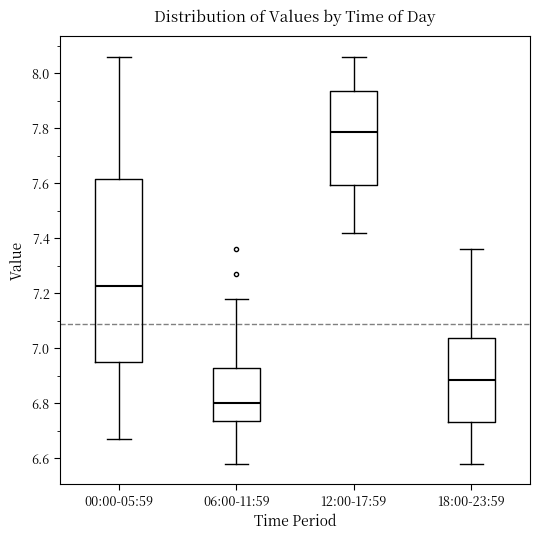

Reading left to right, transcribe this box plot: for each box, give where its median line is, the range the box spans, and where its two whiskers end, as read against the y-axis. The values are not printed on the chart, so give them approximately, as read against the axis.

00:00-05:59: median 7.22, box 6.96 to 7.62, whiskers 6.68 to 8.06
06:00-11:59: median 6.80, box 6.74 to 6.94, whiskers 6.58 to 7.18
12:00-17:59: median 7.78, box 7.60 to 7.94, whiskers 7.42 to 8.06
18:00-23:59: median 6.88, box 6.74 to 7.04, whiskers 6.58 to 7.36